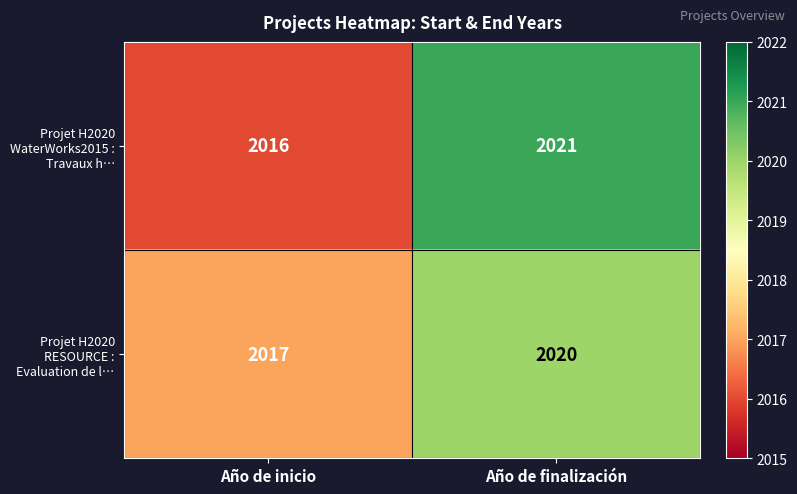

Reading left to right, what are all the values shown in this chart?

Projet H2020 WaterWorks2015 : Travaux h…: Año de inicio=2016	Año de finalización=2021
Projet H2020 RESOURCE : Evaluation de l…: Año de inicio=2017	Año de finalización=2020